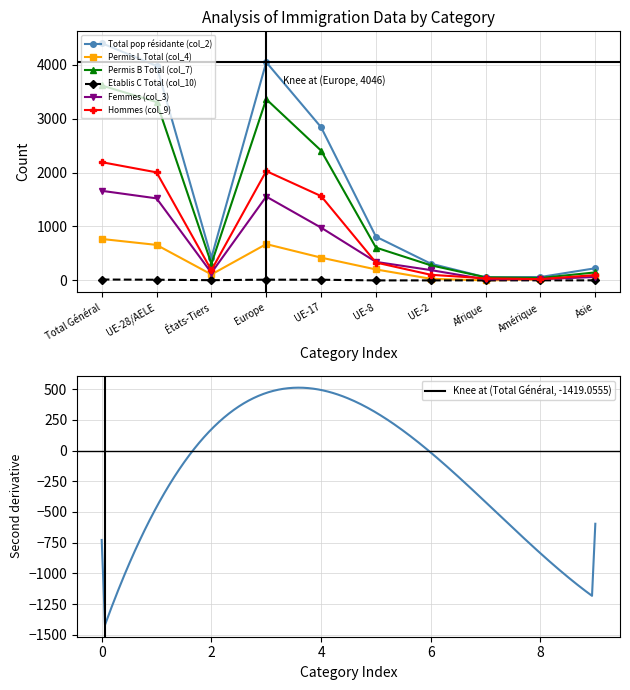

Reading right to left, extract all data points from this chart.

Total pop résidante (col_2): 225	63	57	310	811	2840	4046	421	3977	4398
Permis L Total (col_4): 76	17	0	30	203	422	673	110	658	768
Permis B Total (col_7): 148	45	57	280	608	2406	3360	307	3307	3614
Etablis C Total (col_10): 1	1	0	0	0	12	13	4	12	16
Femmes (col_3): 63	24	19	191	343	978	1554	140	1521	1661
Hommes (col_9): 99	24	38	104	331	1563	2027	189	2003	2192